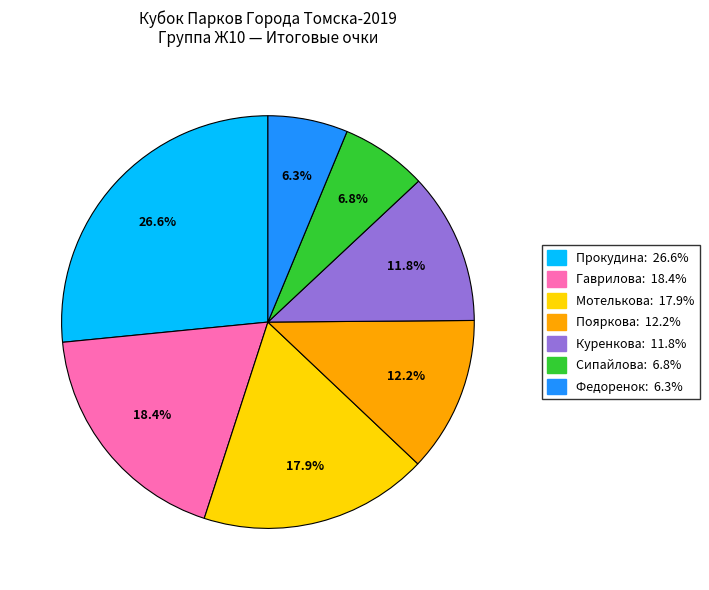

Is there any slice that represents more than half of the pie?

No